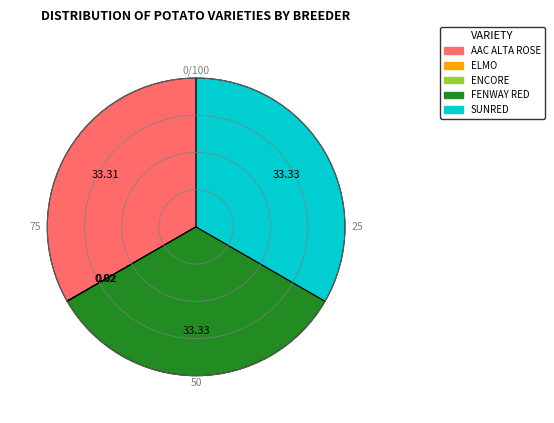

Is there a majority slice in this chart?

No